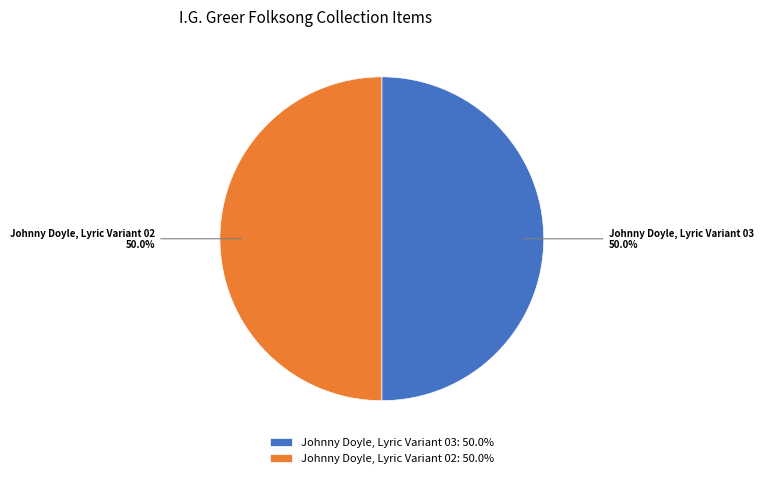

How many segments does this pie chart have?

2